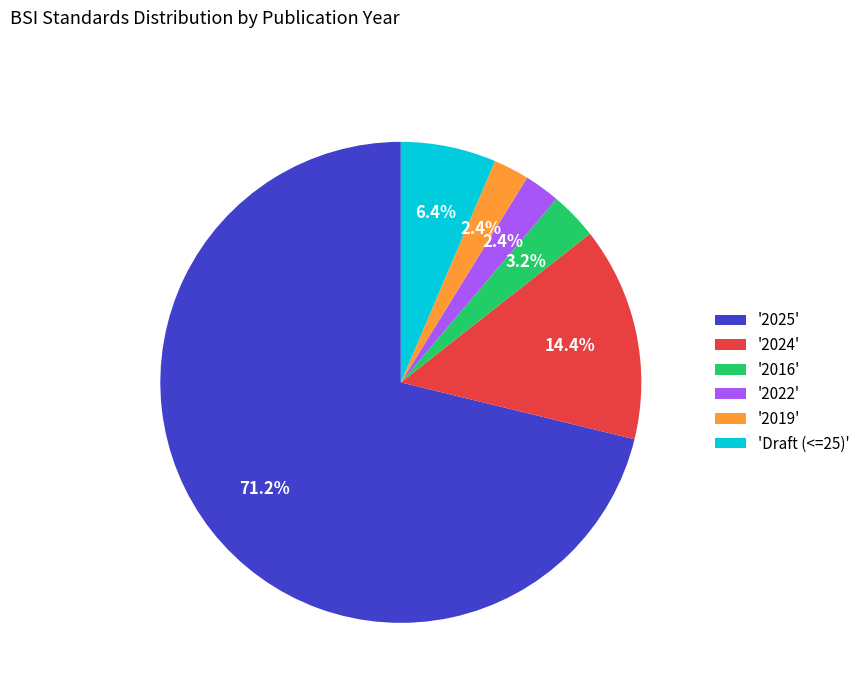

Between '2022' and 'Draft (<=25)', which is larger?

'Draft (<=25)'